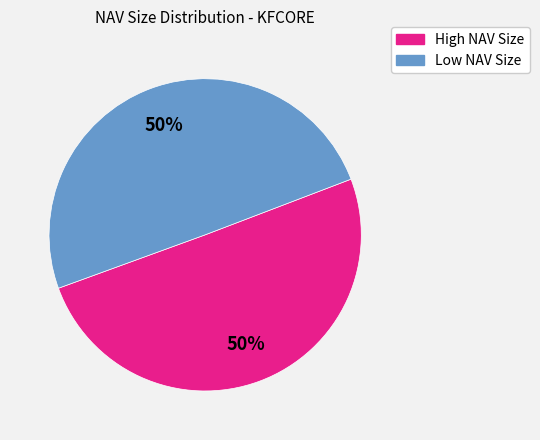

Is the sum of Low NAV Size and High NAV Size greater than half?

Yes